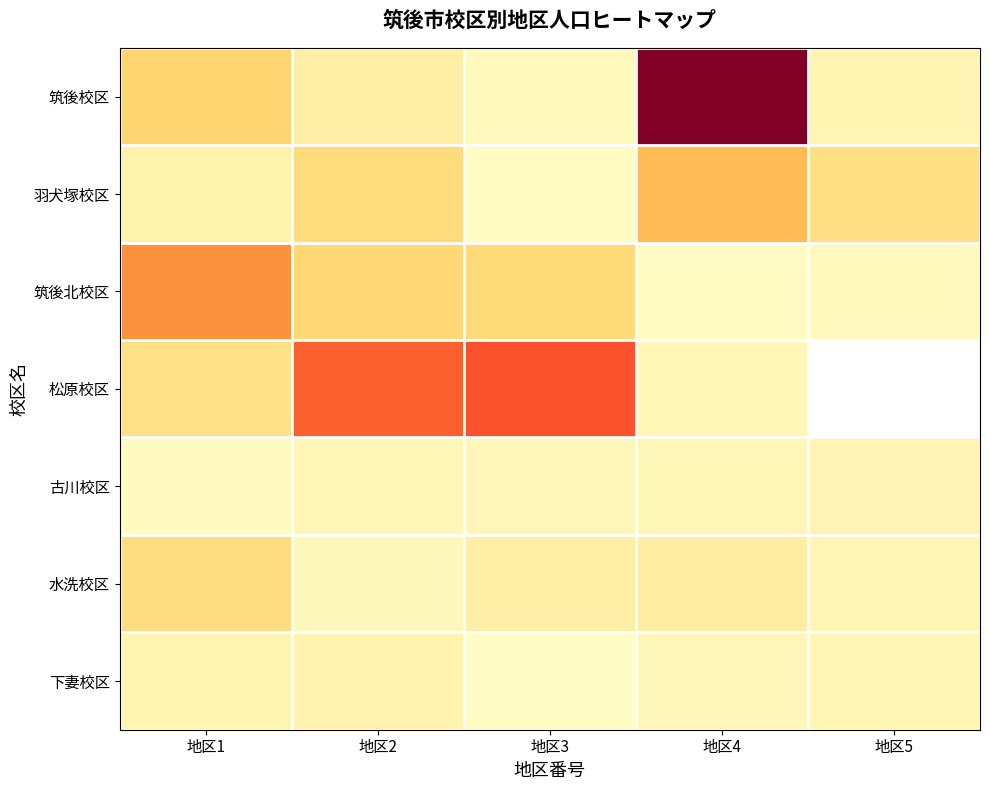

At how many categories does at least one series exceed 2671?

2